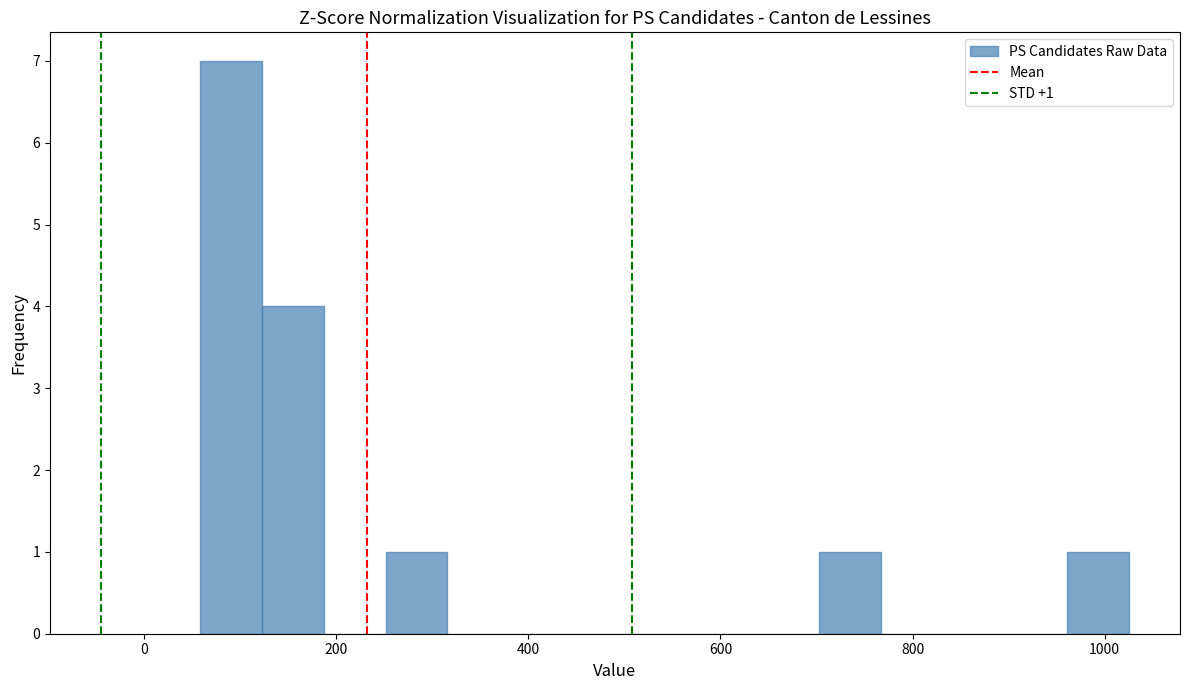

Around what value on the x-axis is the tallest bar? Give the approximate position of its centre, as read against the axis.

100